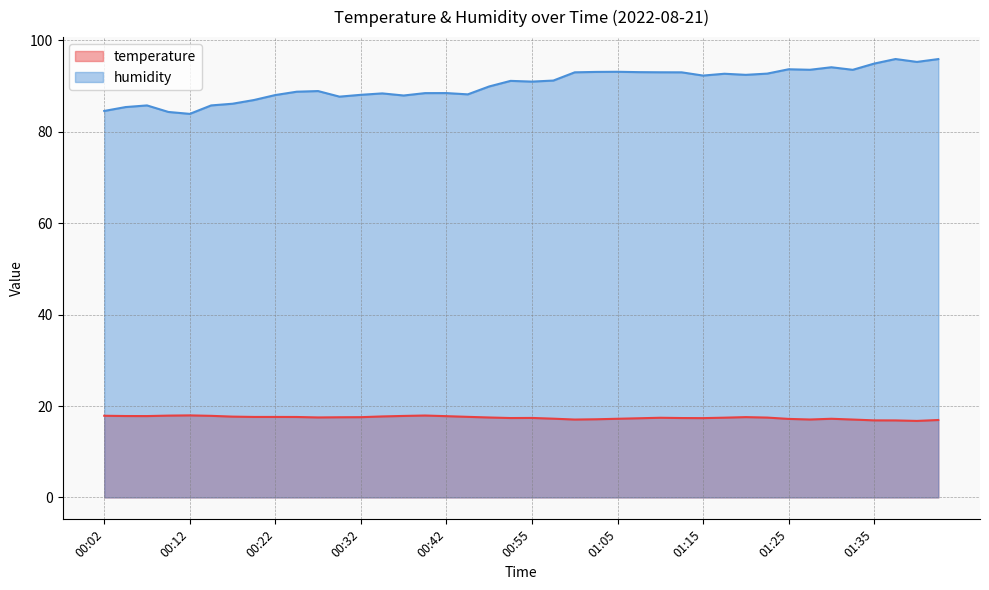

The value of humidity at 01:12 is 93.0. True or false?

True